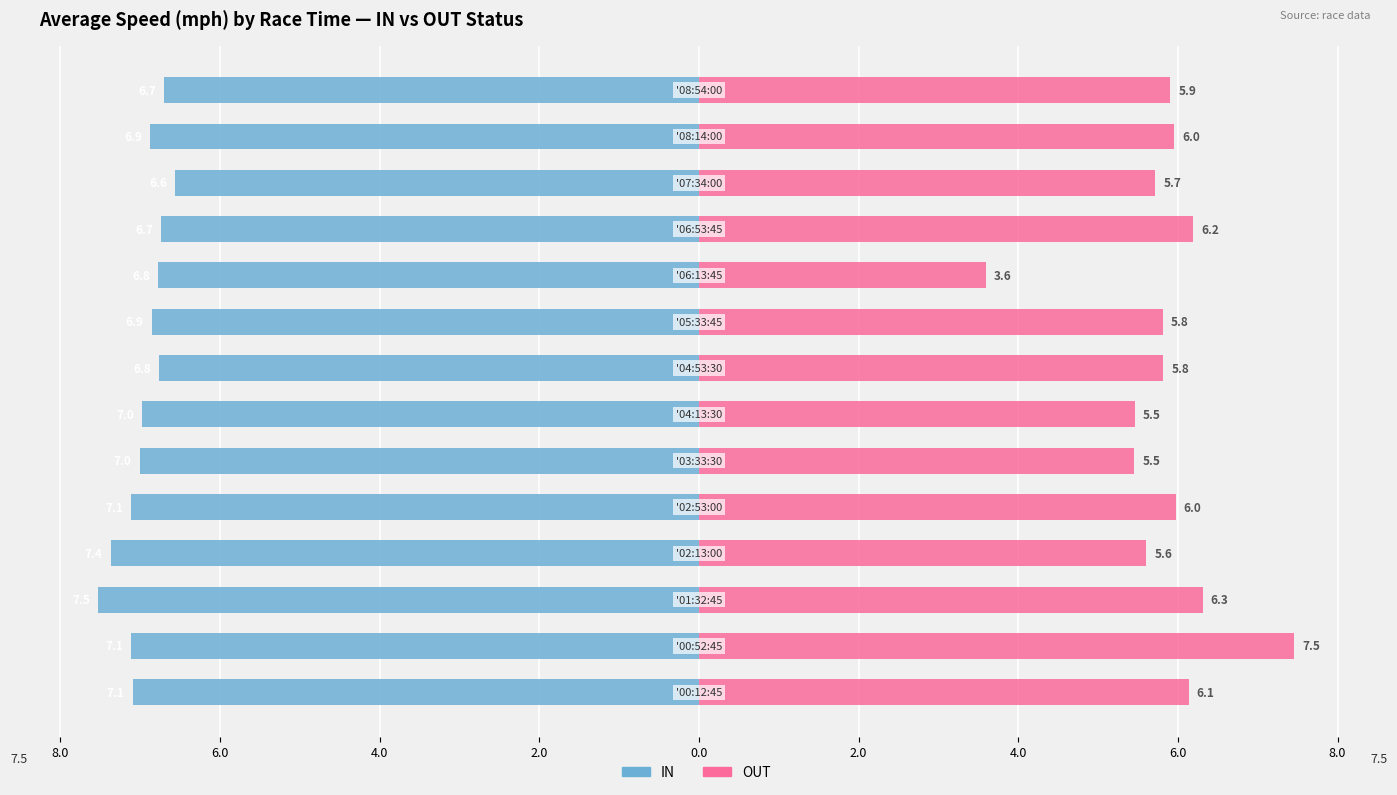

Reading left to right, what are all the values shown in this chart?

IN: -7.1	-7.1	-7.5	-7.4	-7.1	-7.0	-7.0	-6.8	-6.9	-6.8	-6.7	-6.6	-6.9	-6.7
OUT: 6.1	7.5	6.3	5.6	6.0	5.5	5.5	5.8	5.8	3.6	6.2	5.7	6.0	5.9